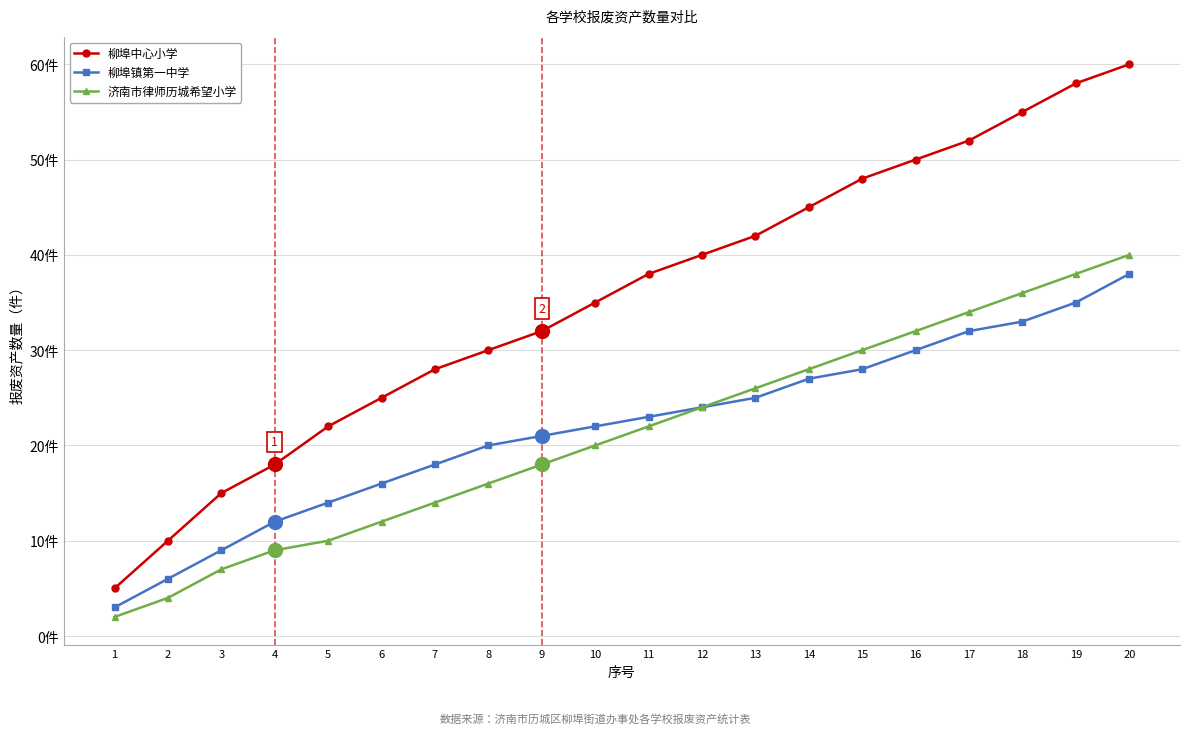

Is it true that 柳埠镇第一中学 equals 28 at 15?

True